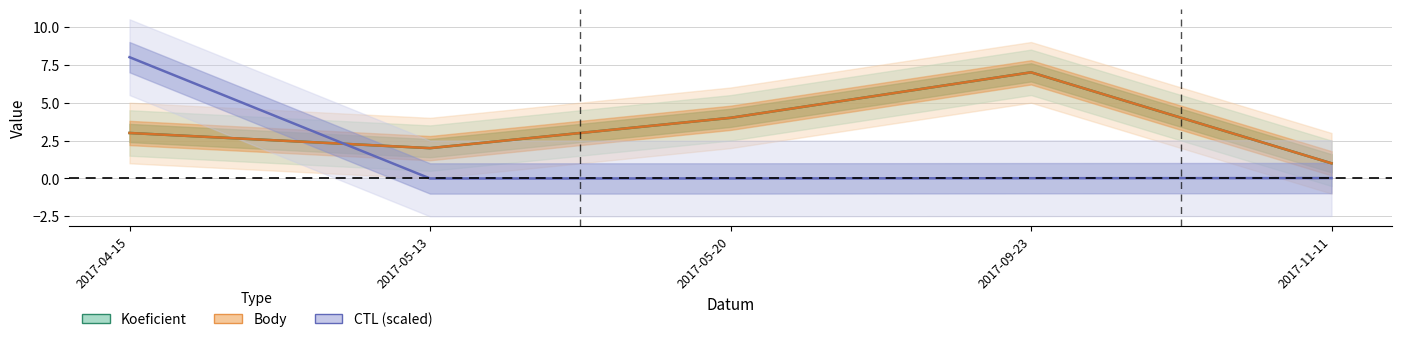

What is the sum of the Koeficient values at 2017-04-15 and 2017-05-20?

7.0